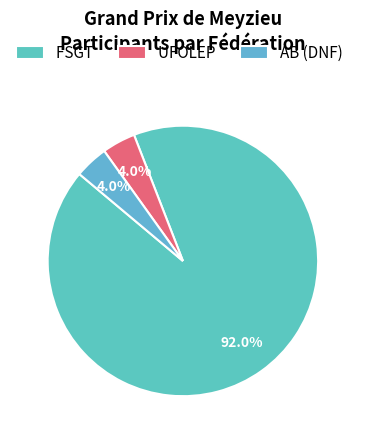

Count the number of slices in the pie.

3